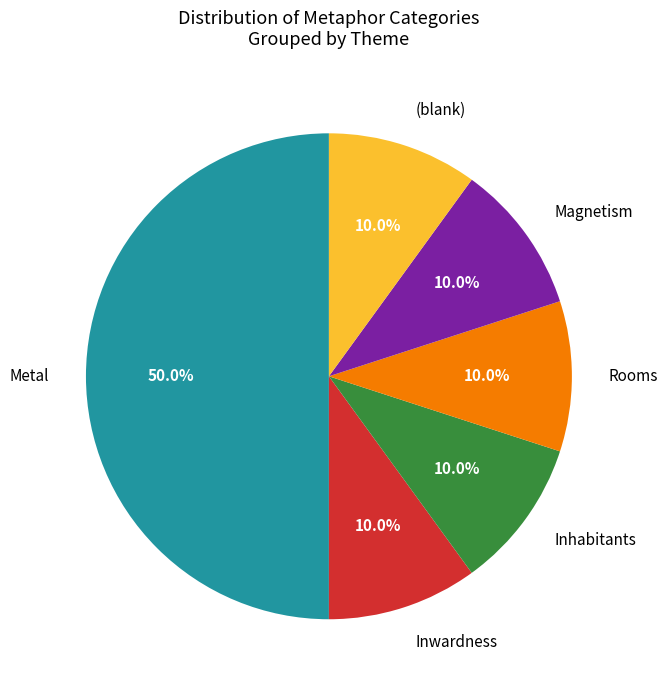

Does Magnetism account for over 50% of the chart?

No